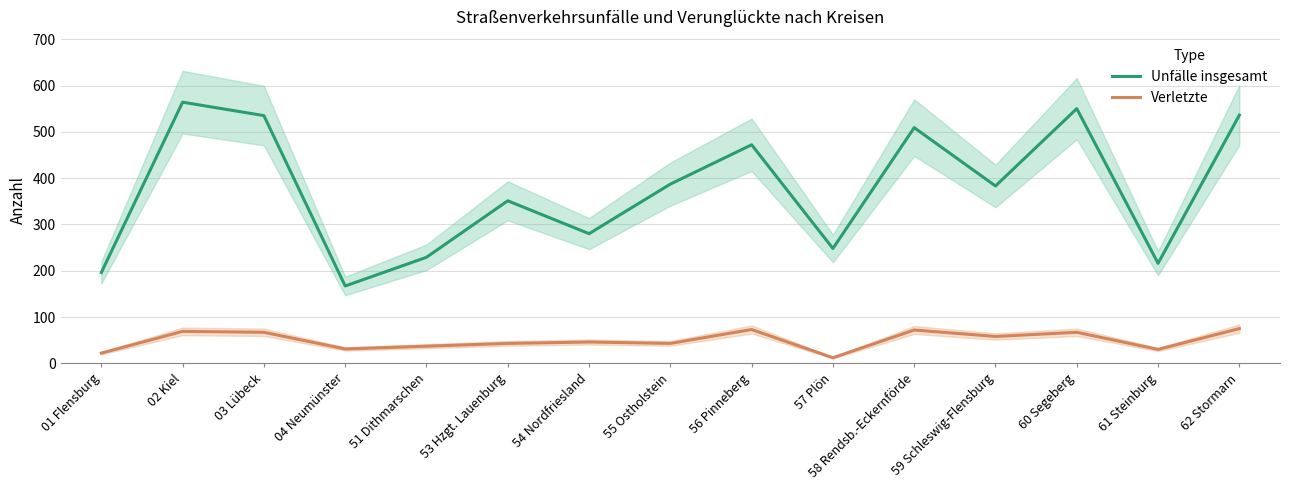

What are all the series names shown in the legend?

Unfälle insgesamt, Verletzte